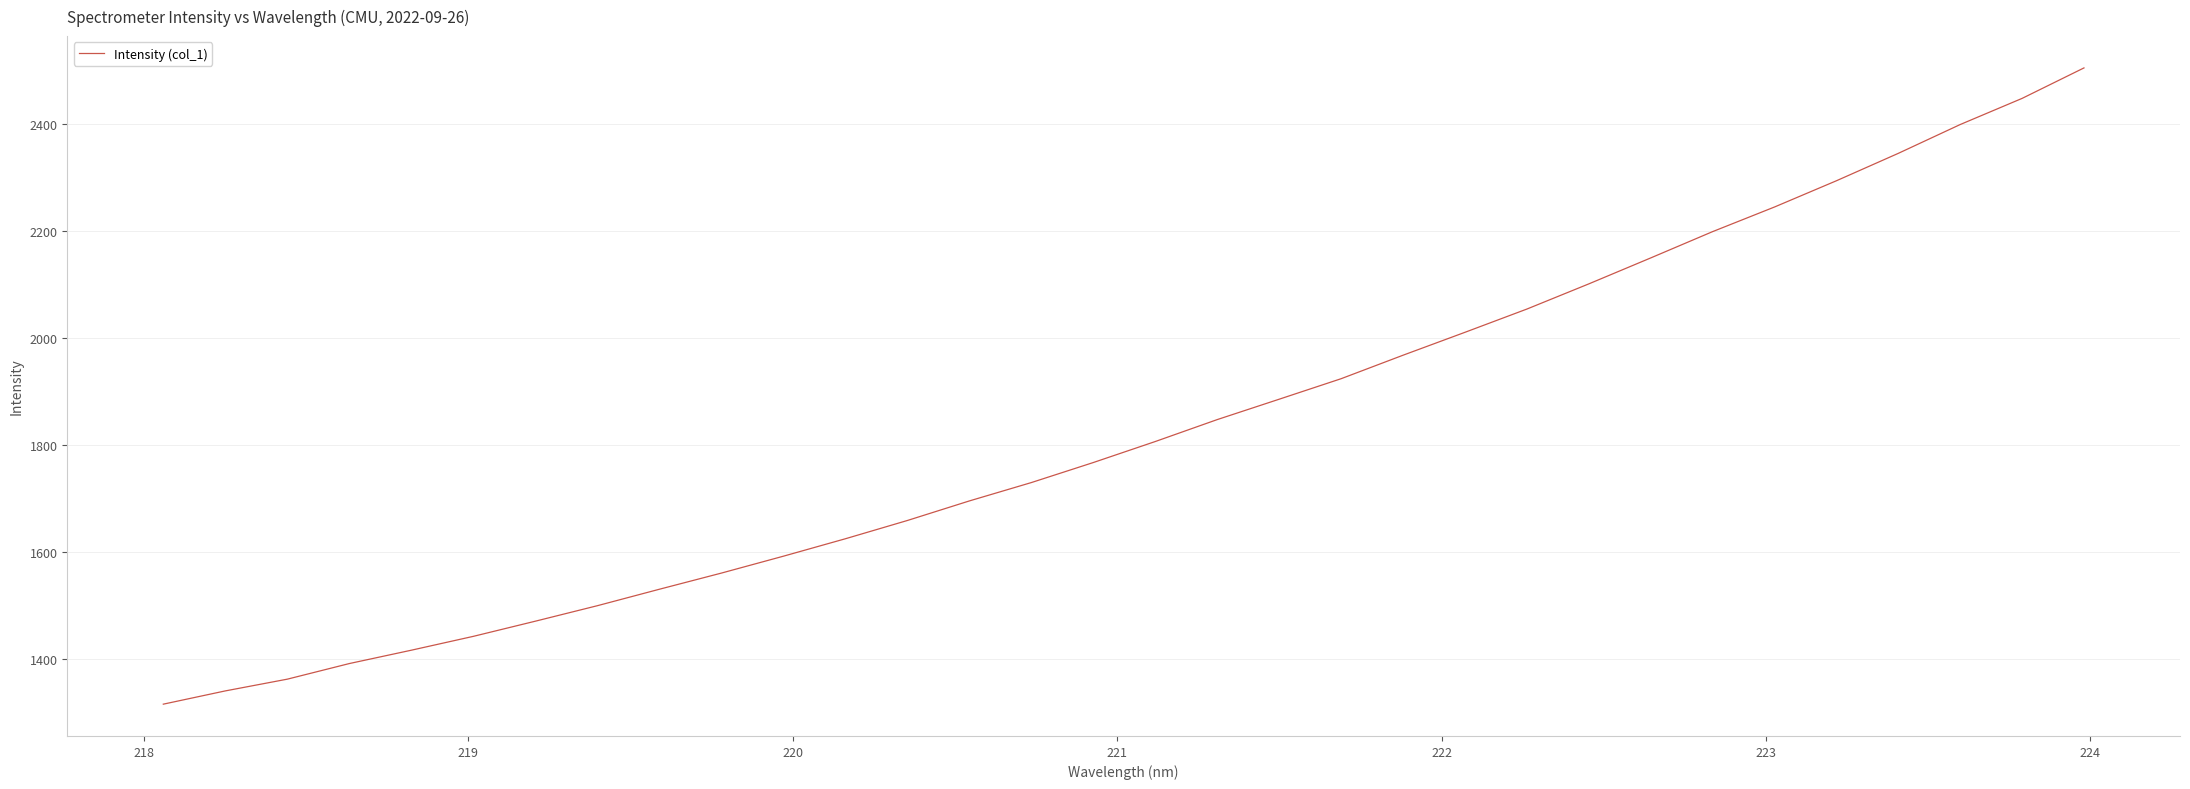

What is the greatest value displayed?

2505.6